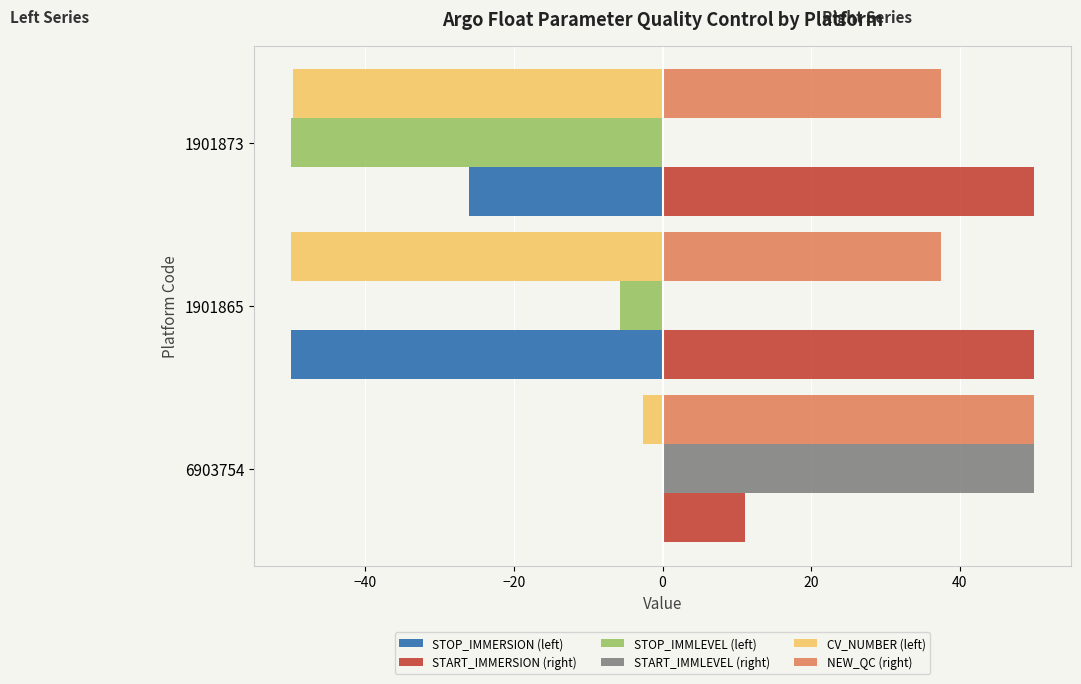

At which category is the sum across all series the highest?

6903754